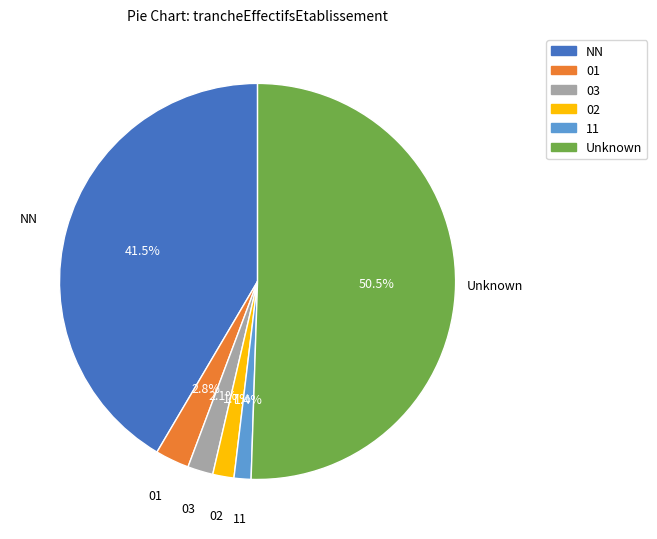

Which slice represents more than half of the pie?

Unknown